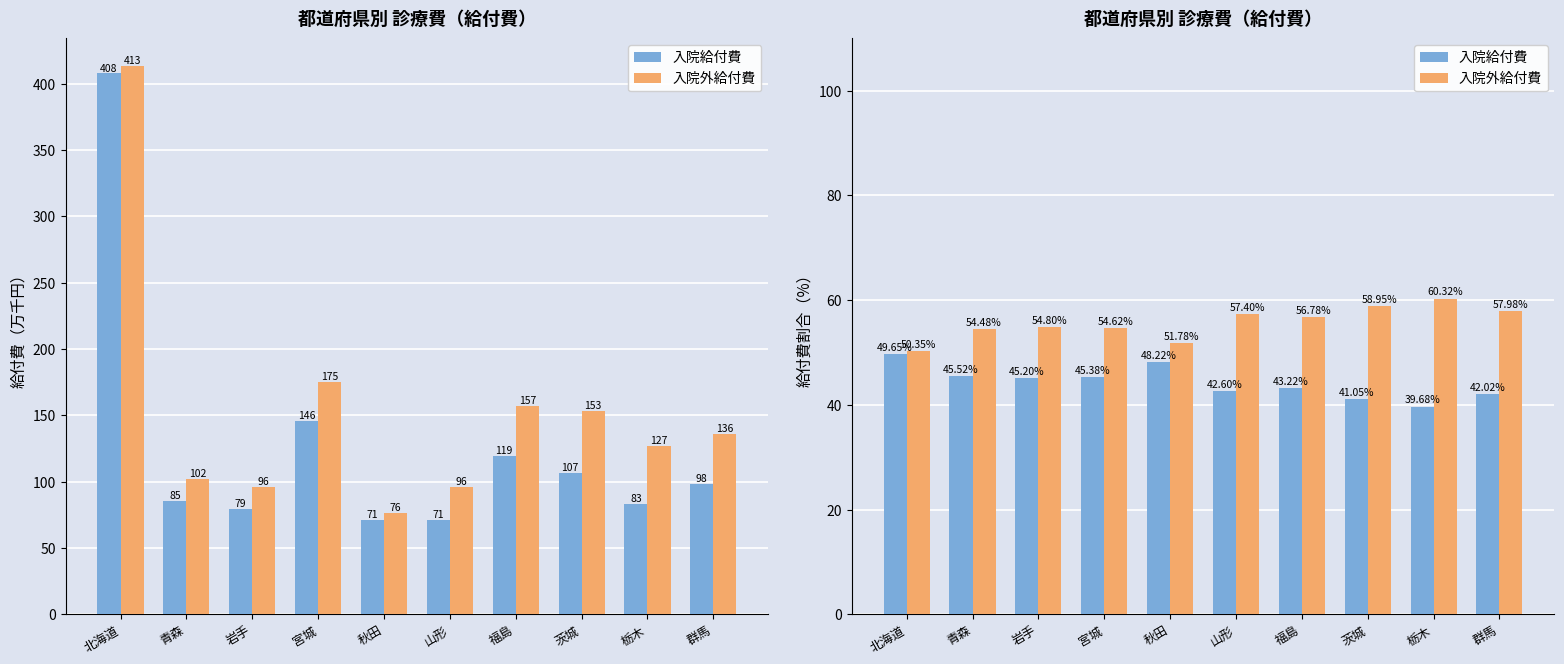

At which label is 入院外給付費 closest to 55?

岩手